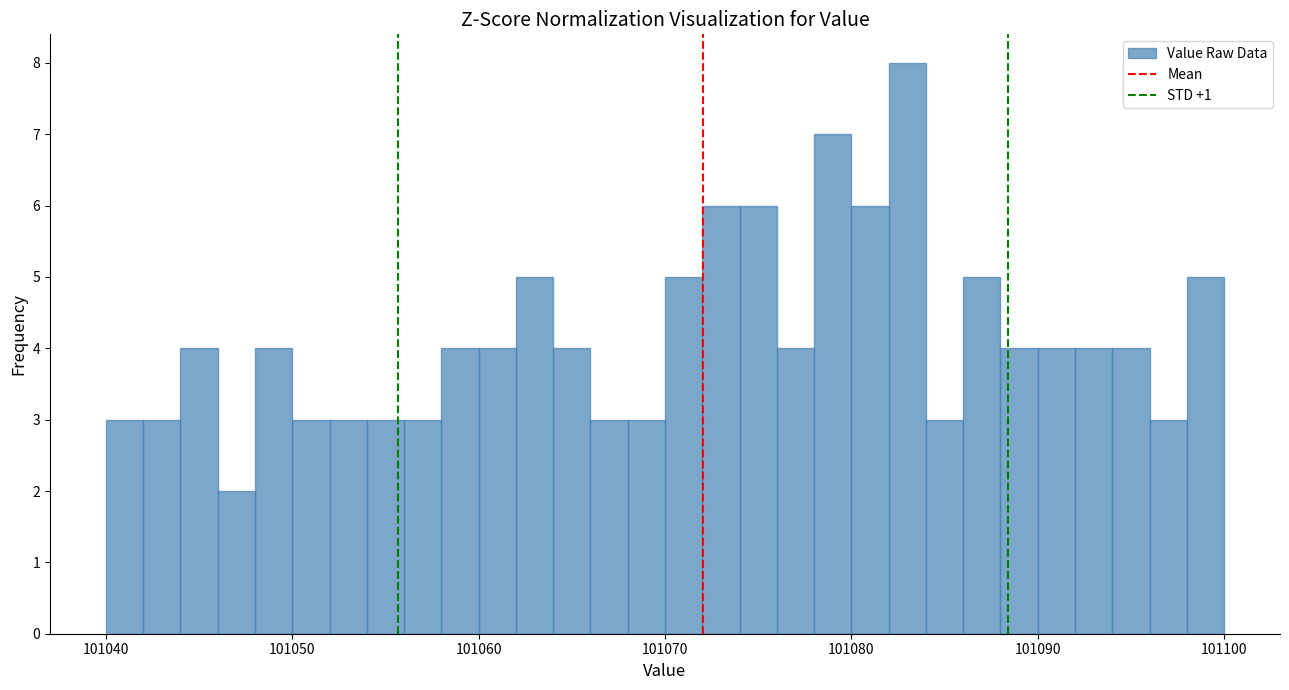

Around what value on the x-axis is the tallest bar? Give the approximate position of its centre, as read against the axis.

101083